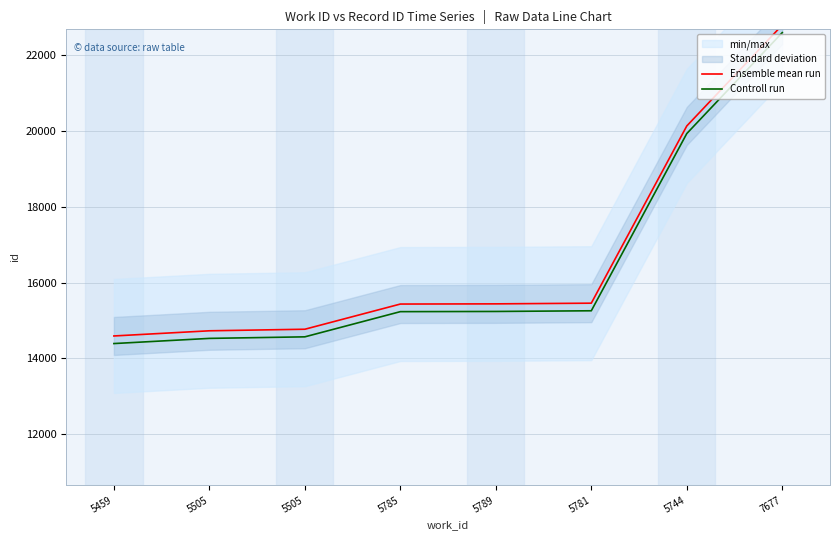

How many data points in Ensemble mean run are less than 15438?

4